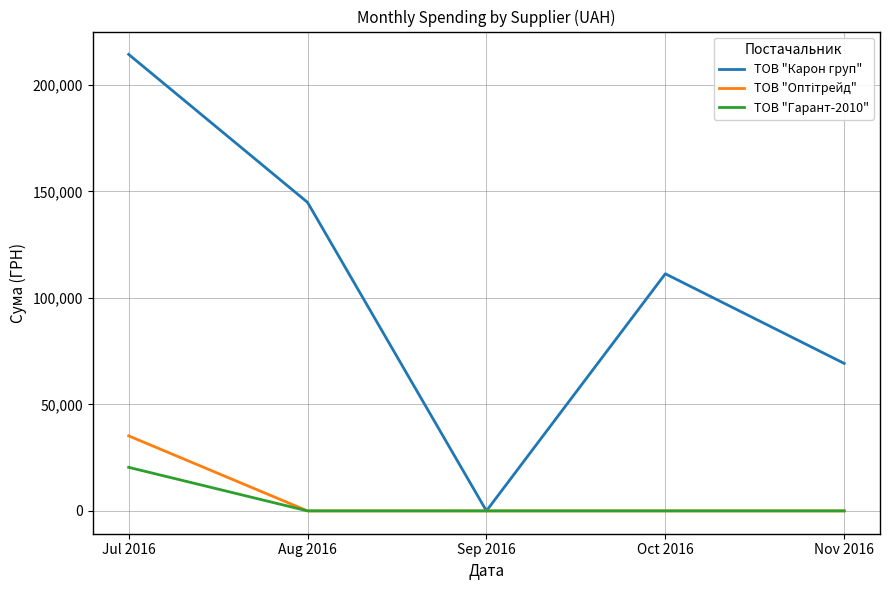

Rank the categories by ТОВ "Карон груп" value from highest to lowest.

Jul 2016, Aug 2016, Oct 2016, Nov 2016, Sep 2016